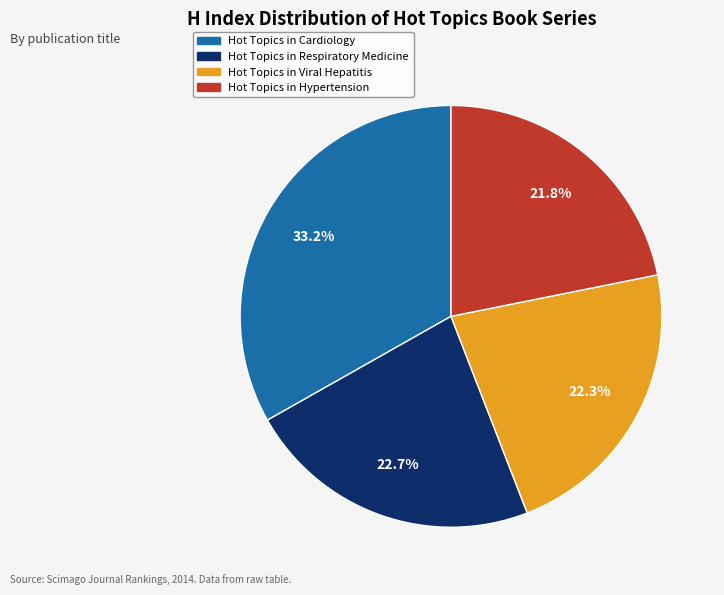

To the nearest percent, what is the combined percentage of Hot Topics in Hypertension and Hot Topics in Viral Hepatitis?

44%